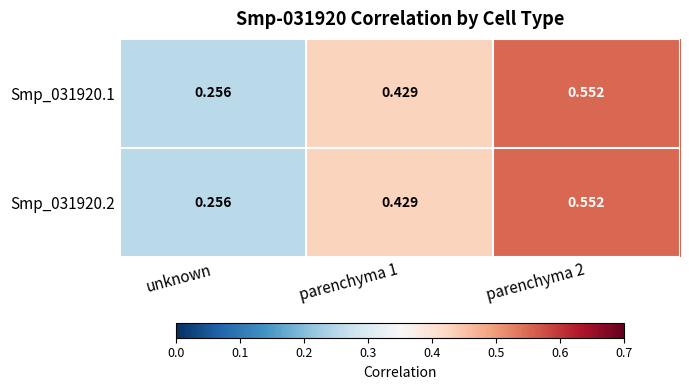

At how many categories does at least one series exceed 0?

3